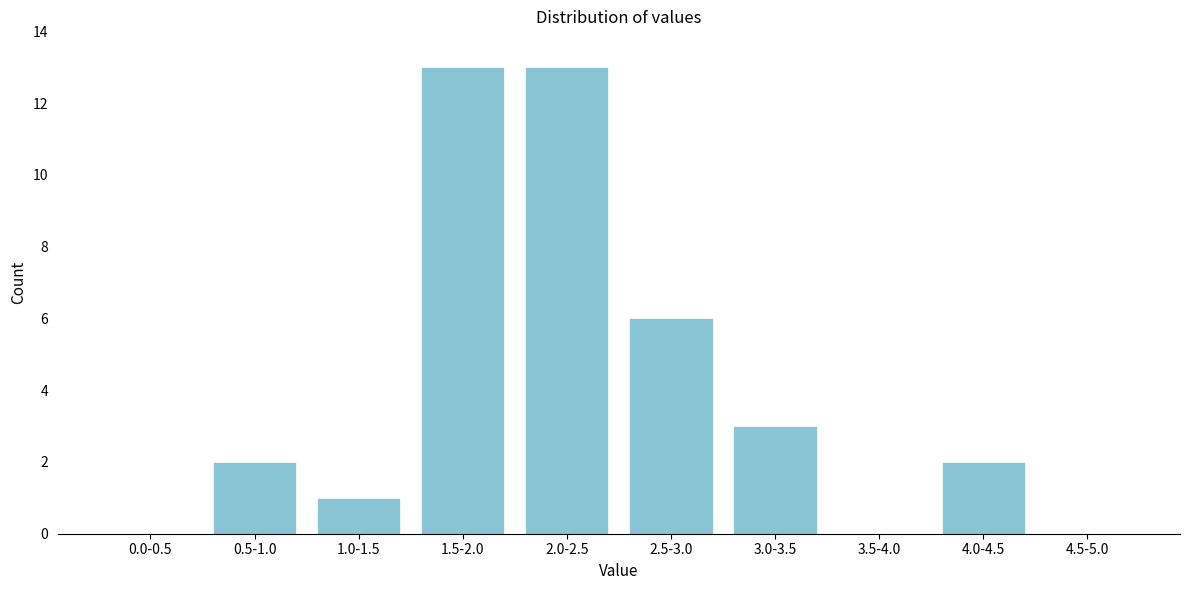

Reading left to right, extract all data points from this chart.

0.0-0.5=0	0.5-1.0=2	1.0-1.5=1	1.5-2.0=13	2.0-2.5=13	2.5-3.0=6	3.0-3.5=3	3.5-4.0=0	4.0-4.5=2	4.5-5.0=0